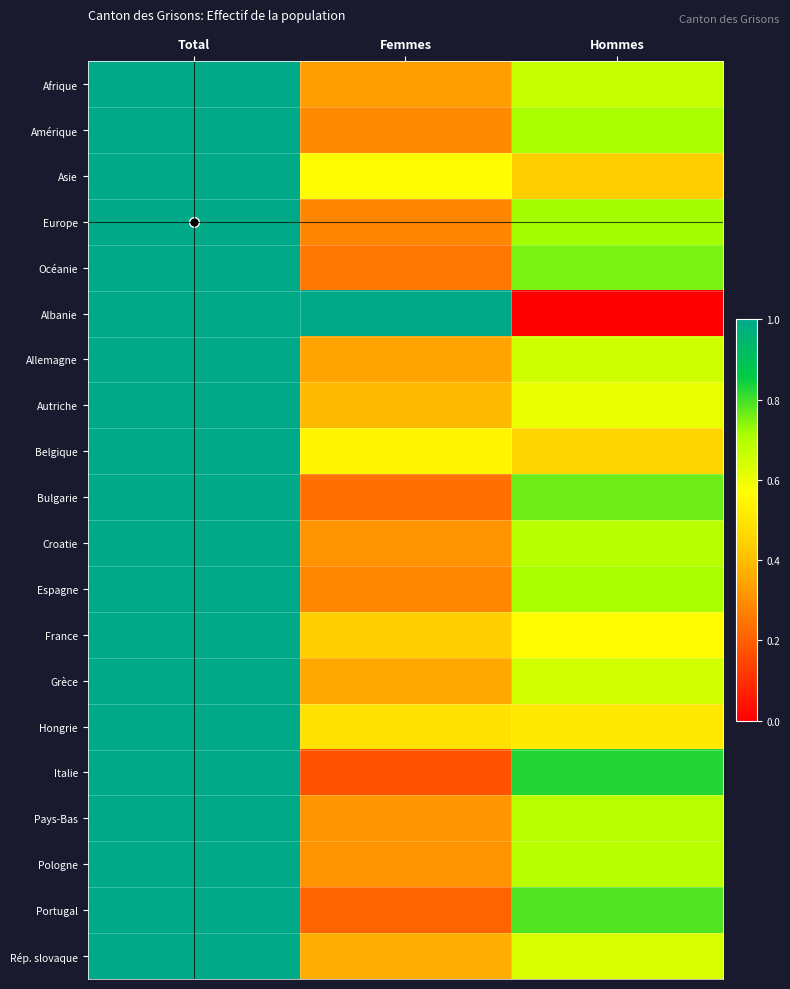

What is the difference between the highest and lowest values at Hommes?

0.8